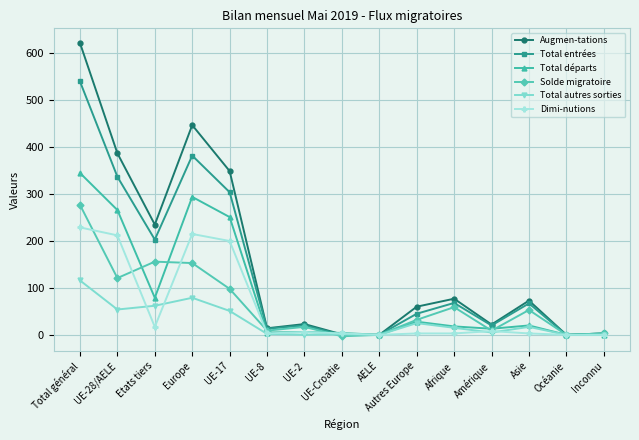

How many categories are shown in the chart?

15